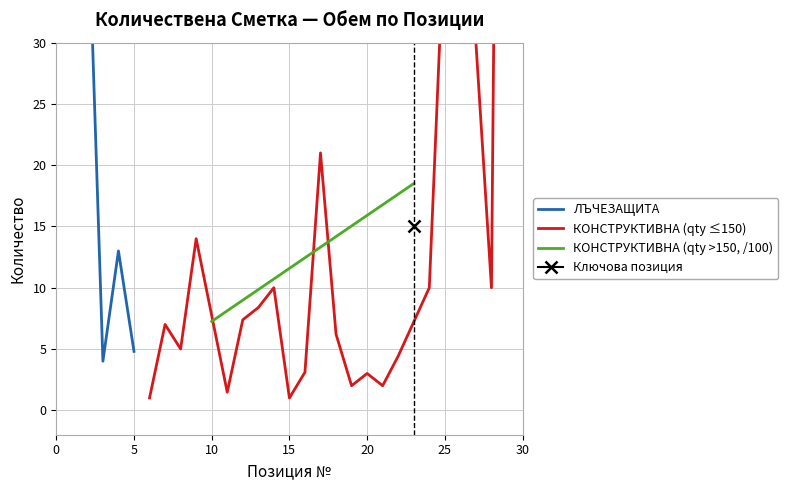

What is the value of the 5th point from the left?

4.8